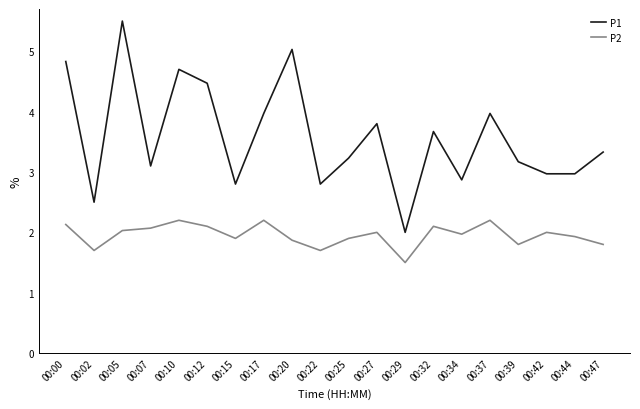

The value of P2 at 00:17 is 3.6. True or false?

False